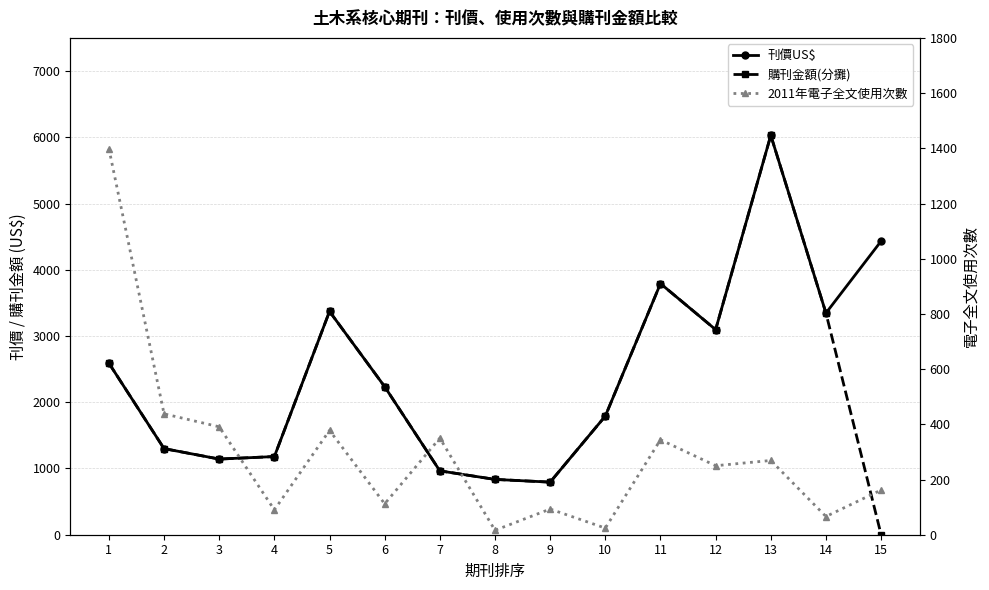

Rank the series by their maximum value, from highest to lowest.

刊價US$, 購刊金額(分攤), 2011年電子全文使用次數